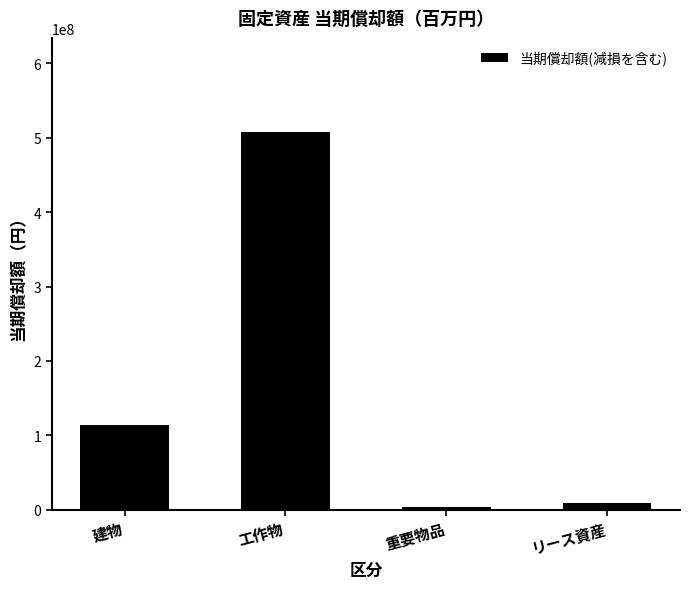

What is the difference between the second highest and minimum values?

110338269